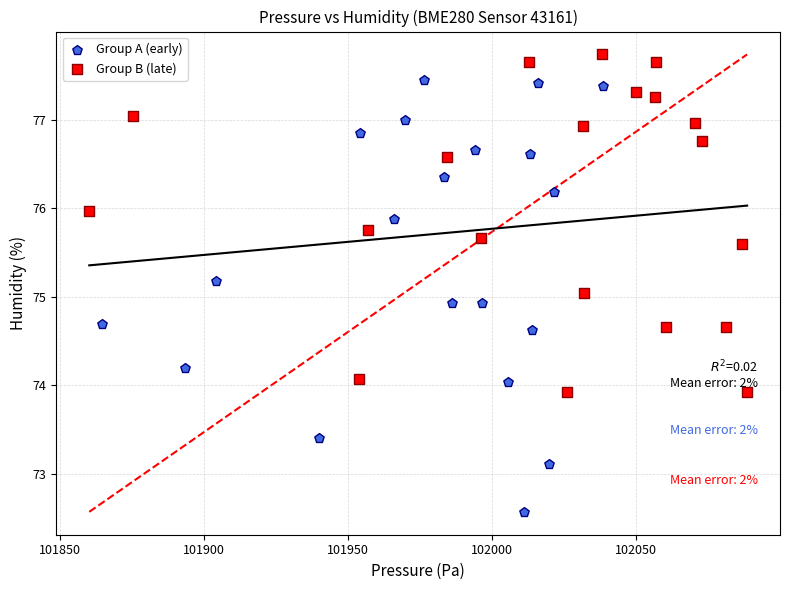

What are all the series names shown in the legend?

Group A (early), Group B (late)